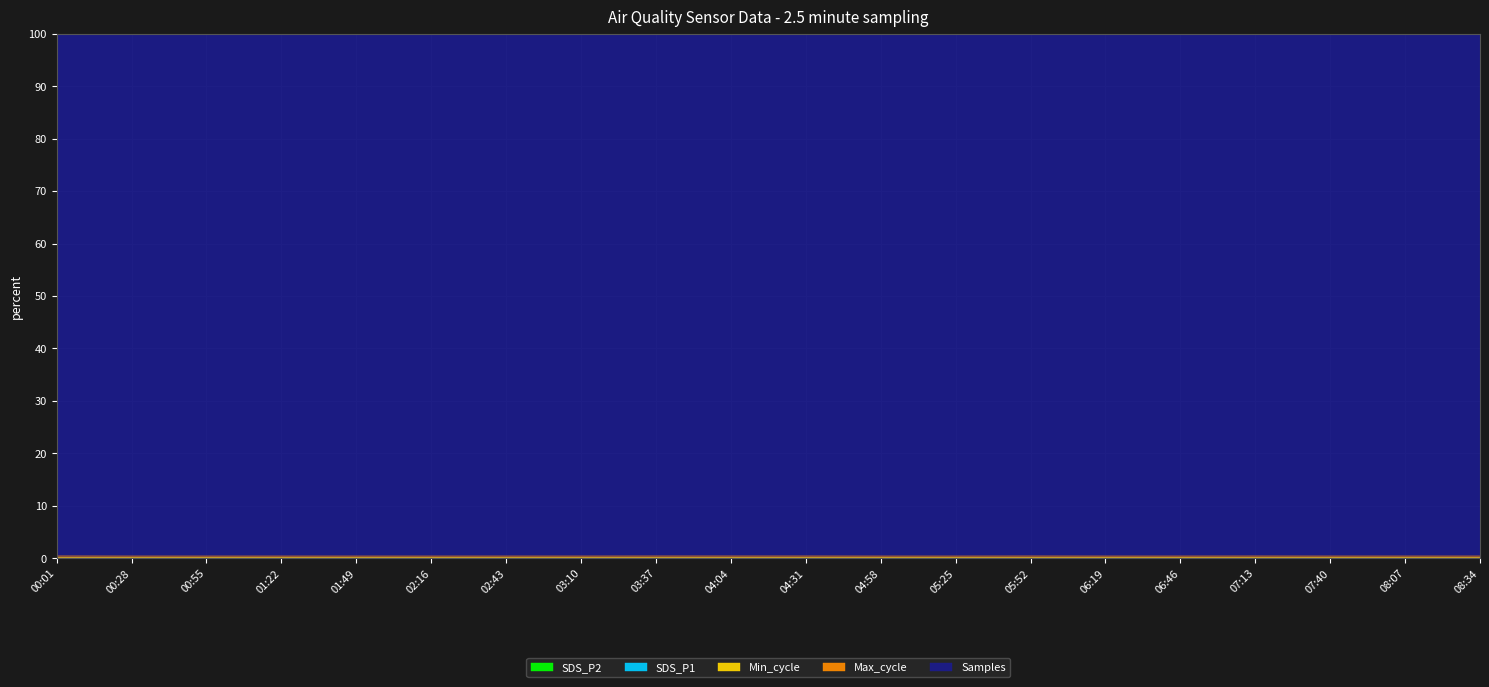

True or false: Max_cycle has a value of 0.4 at 03:10.

True